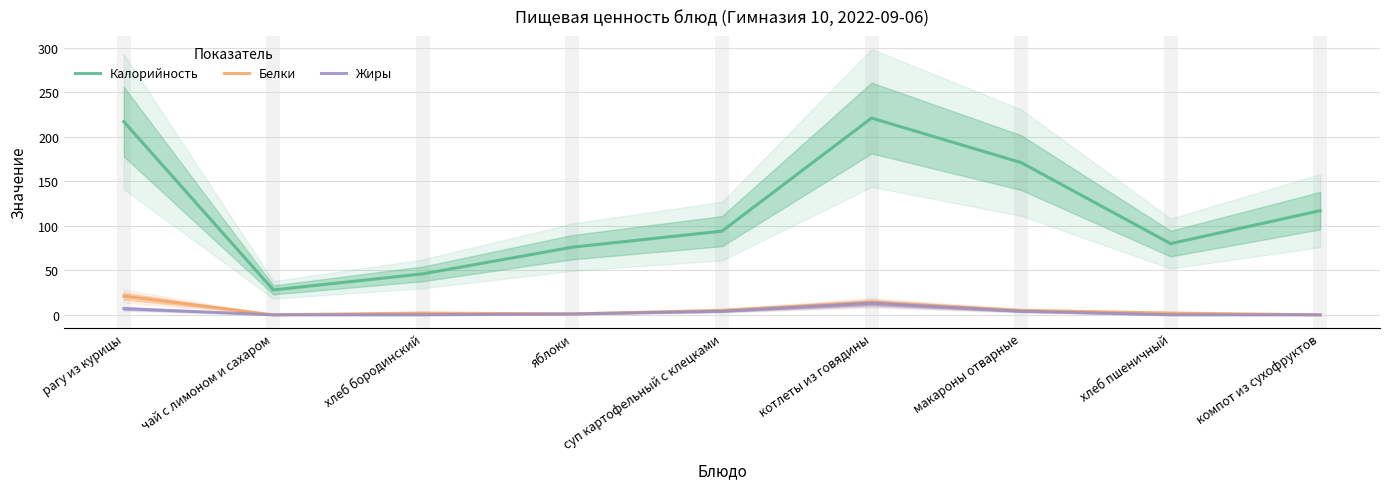

What position from the left is котлеты из говядины?

6